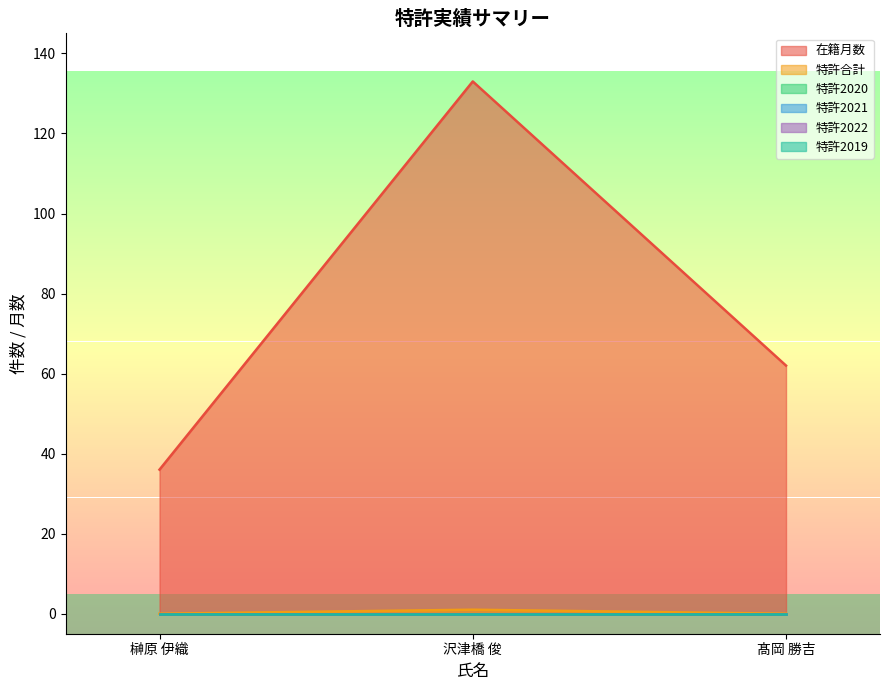

What is the greatest value displayed?

133